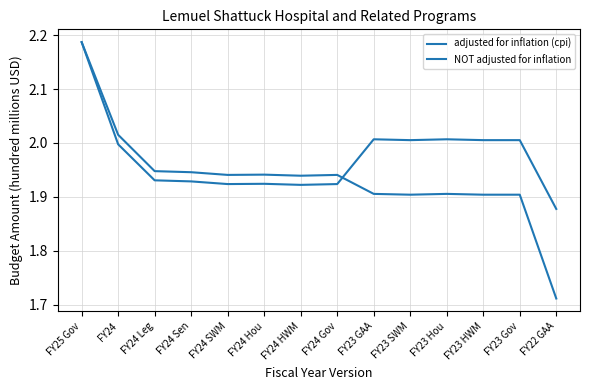

What is the label of the 13th point from the right?

FY24